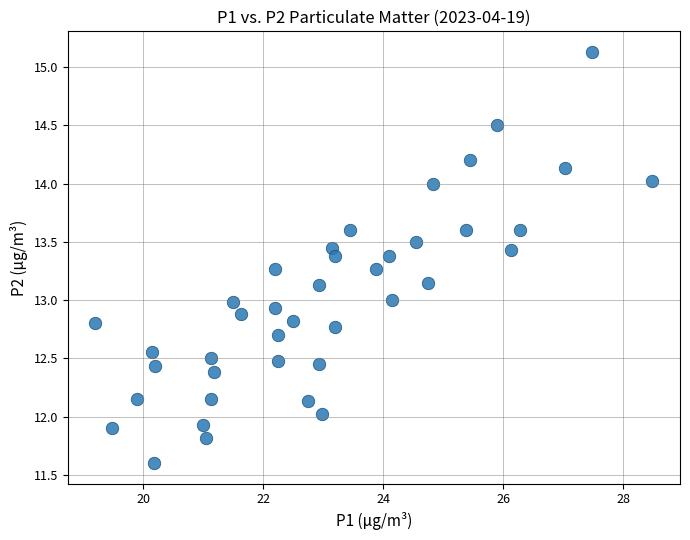

What is the range of Y values (max minus min)?

3.5